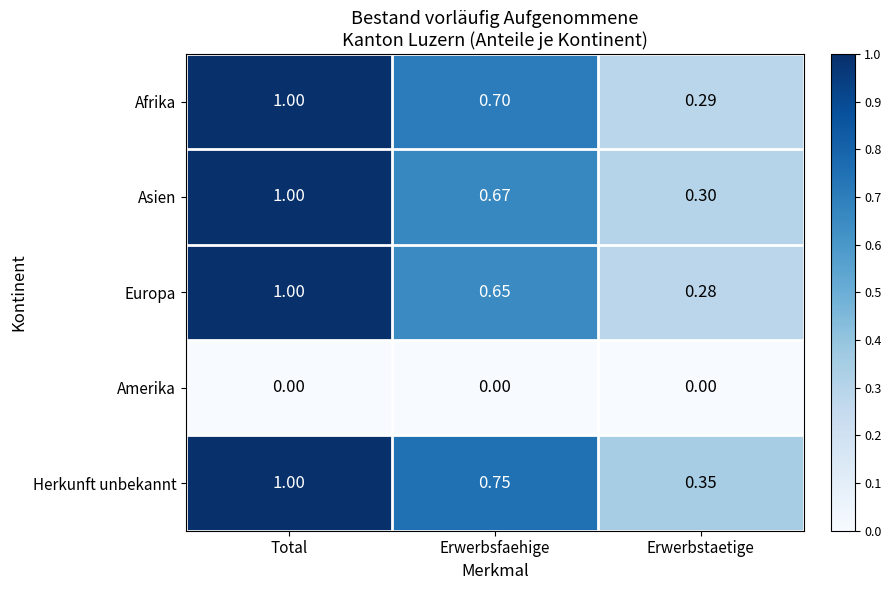

Count the number of data series in this chart.

5